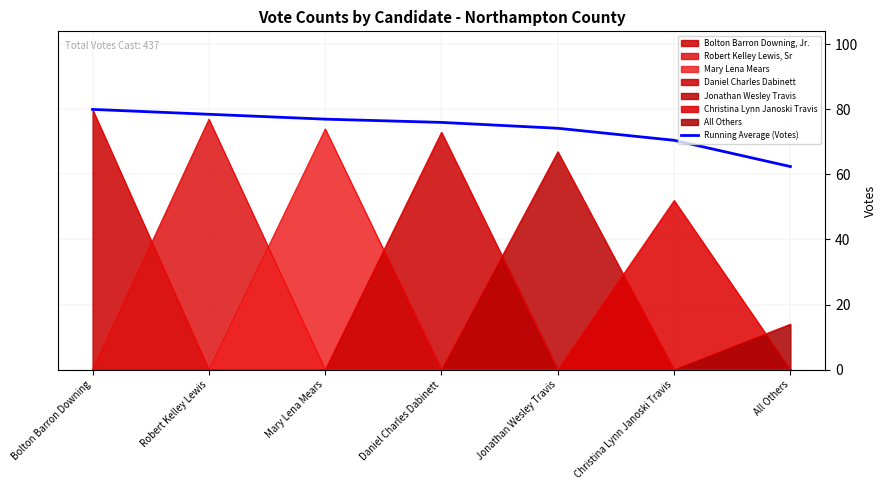

List the labels in order of value, smallest first.

All Others, Christina Lynn Janoski Travis, Jonathan Wesley Travis, Daniel Charles Dabinett, Mary Lena Mears, Robert Kelley Lewis, Bolton Barron Downing